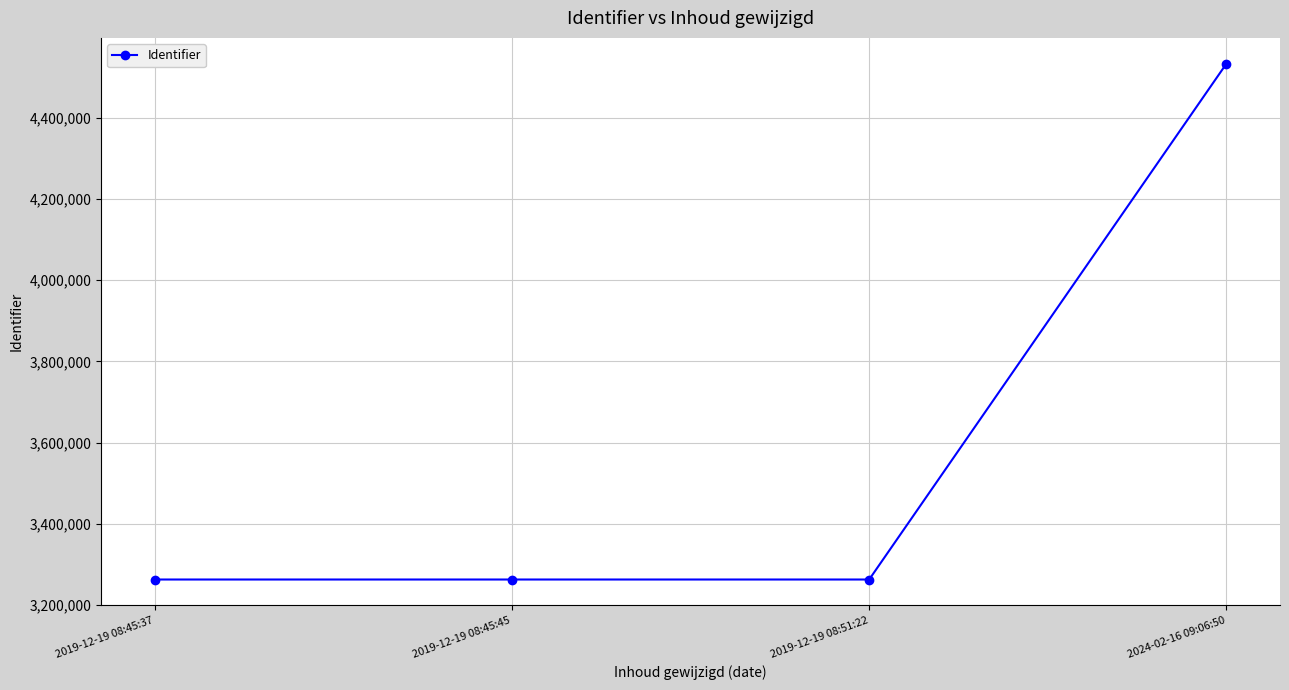

Is it true that the value at 2019-12-19 08:45:37 is 3262831?

True